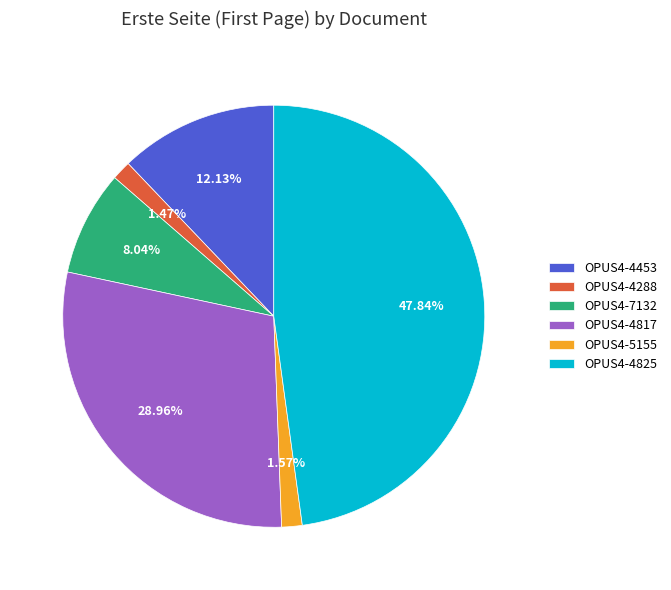

What is the ratio of the value at OPUS4-4825 to the value at OPUS4-5155?

30.5